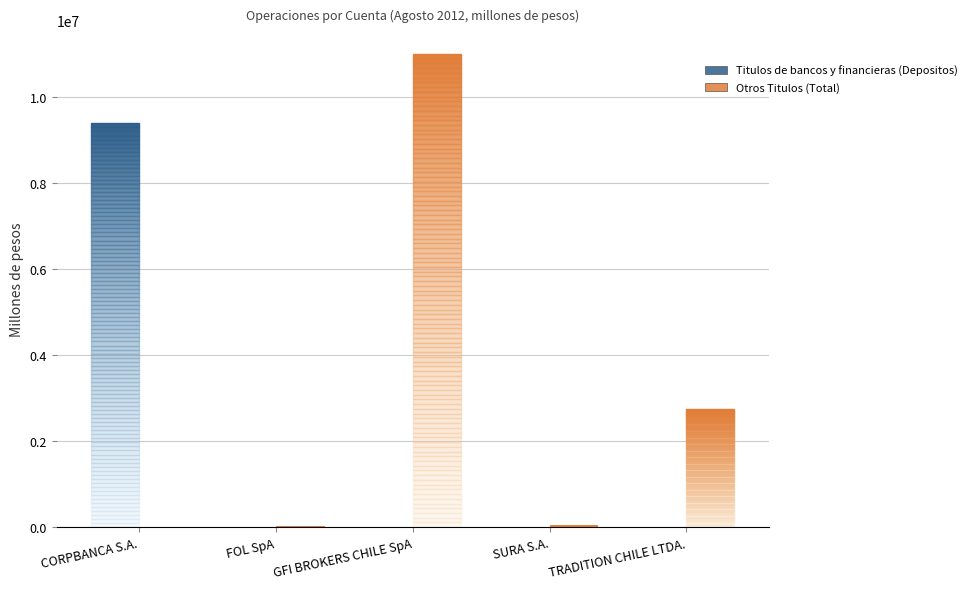

Which category has the highest value across all series?

GFI BROKERS CHILE SpA